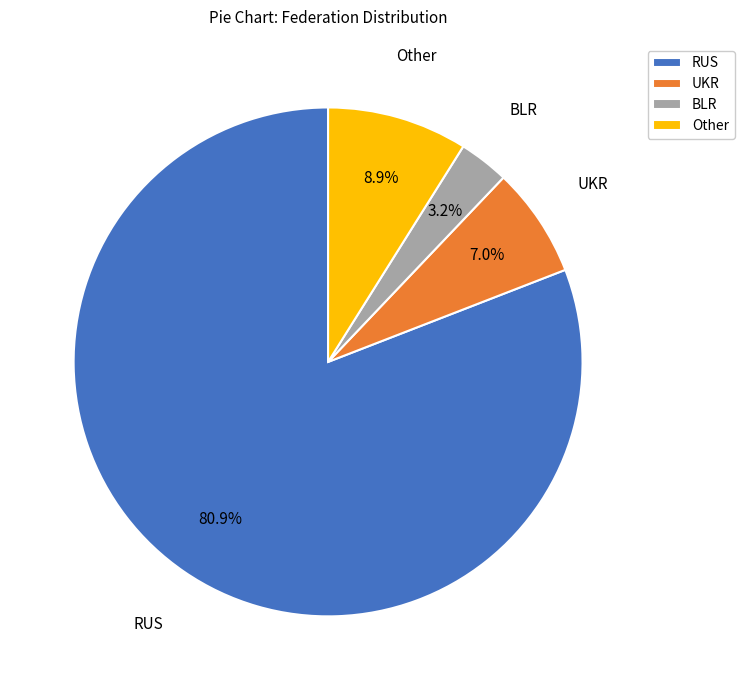

Does BLR account for over 50% of the chart?

No